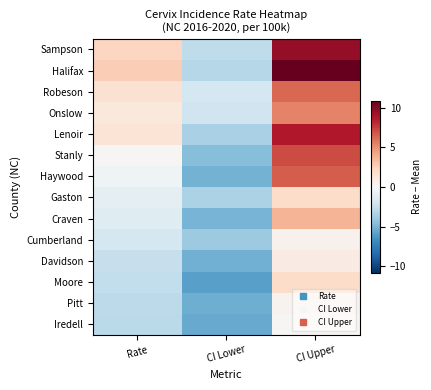

Reading right to left, transcribe all the data shown in this chart.

Sampson: CI Upper=9.6	CI Lower=-2.7	Rate=2.4
Halifax: CI Upper=10.9	CI Lower=-3.1	Rate=2.7
Robeson: CI Upper=6.3	CI Lower=-1.9	Rate=1.7
Onslow: CI Upper=5.4	CI Lower=-2.1	Rate=1.2
Lenoir: CI Upper=8.7	CI Lower=-3.5	Rate=1.5
Stanly: CI Upper=7.1	CI Lower=-4.6	Rate=0.2
Haywood: CI Upper=6.6	CI Lower=-5.1	Rate=-0.4
Gaston: CI Upper=2.0	CI Lower=-3.4	Rate=-1.0
Craven: CI Upper=3.7	CI Lower=-5.0	Rate=-1.3
Cumberland: CI Upper=0.5	CI Lower=-3.9	Rate=-1.9
Davidson: CI Upper=0.9	CI Lower=-5.2	Rate=-2.5
Moore: CI Upper=2.0	CI Lower=-5.9	Rate=-2.6
Pitt: CI Upper=0.4	CI Lower=-5.3	Rate=-2.8
Iredell: CI Upper=0.2	CI Lower=-5.4	Rate=-2.9